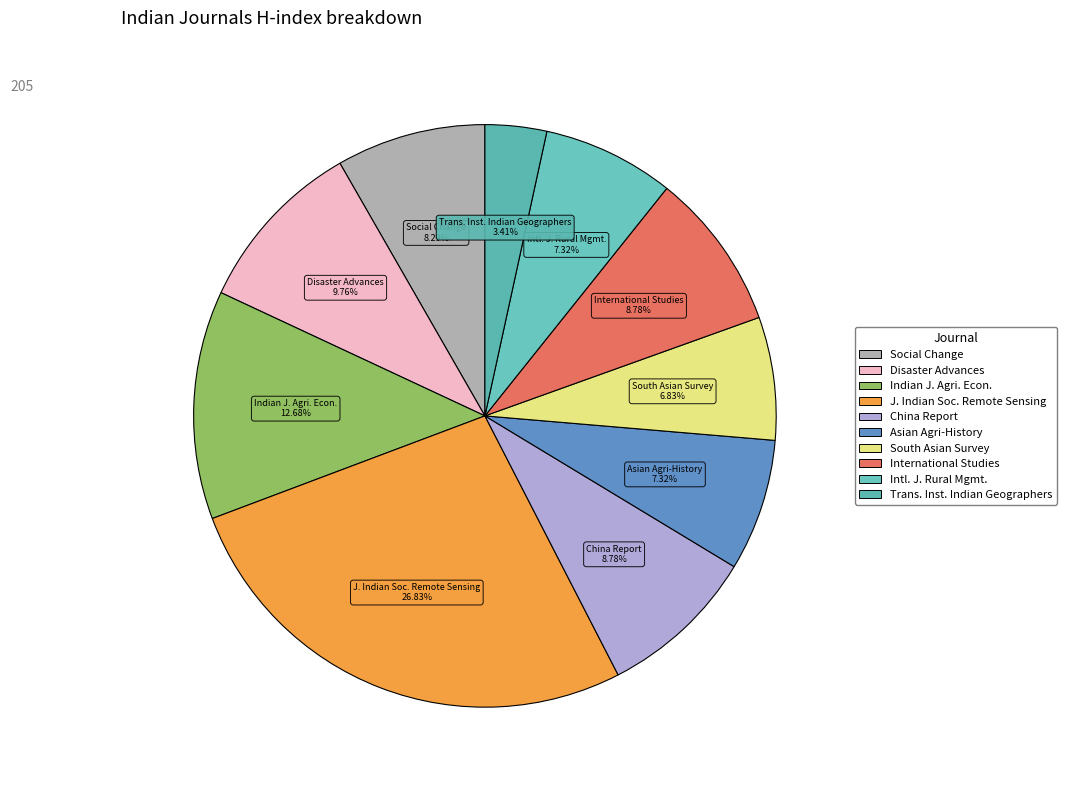

Does any single category account for the majority?

No